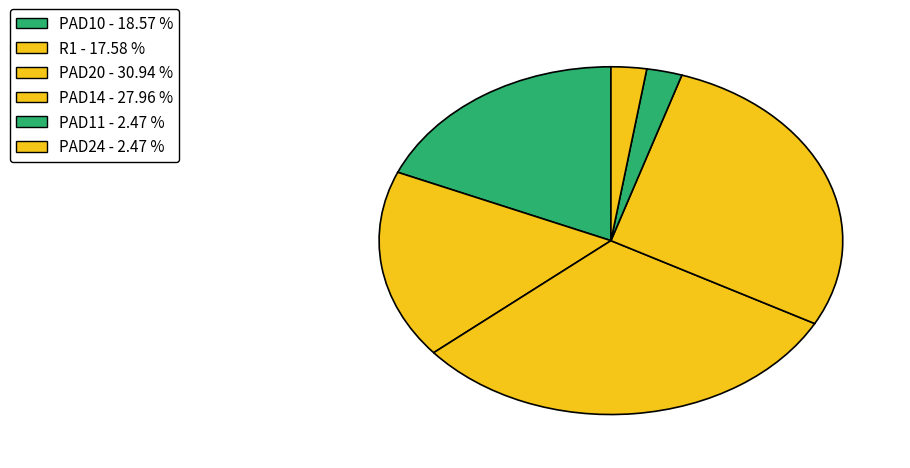

Rank the categories by value from lowest to highest.

PAD11, PAD24, R1, PAD10, PAD14, PAD20